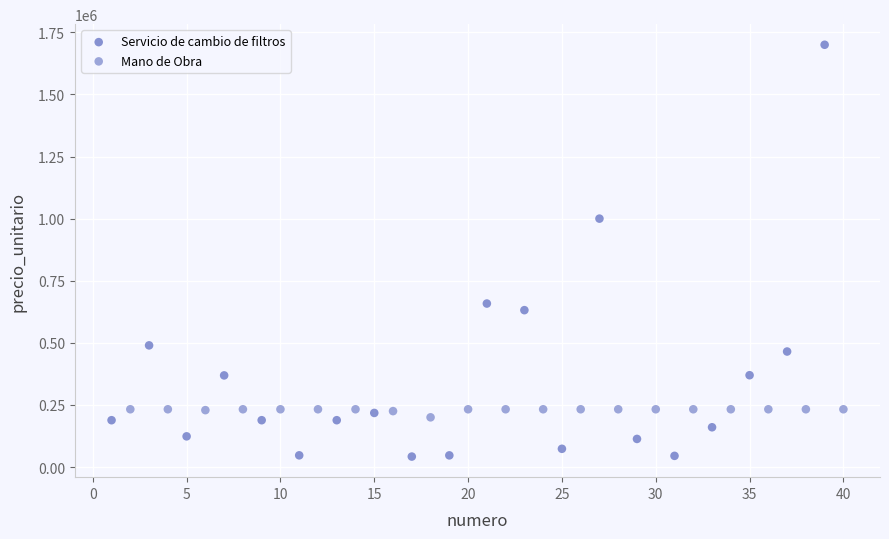

Which series has the widest spread of Y values?

Servicio de cambio de filtros